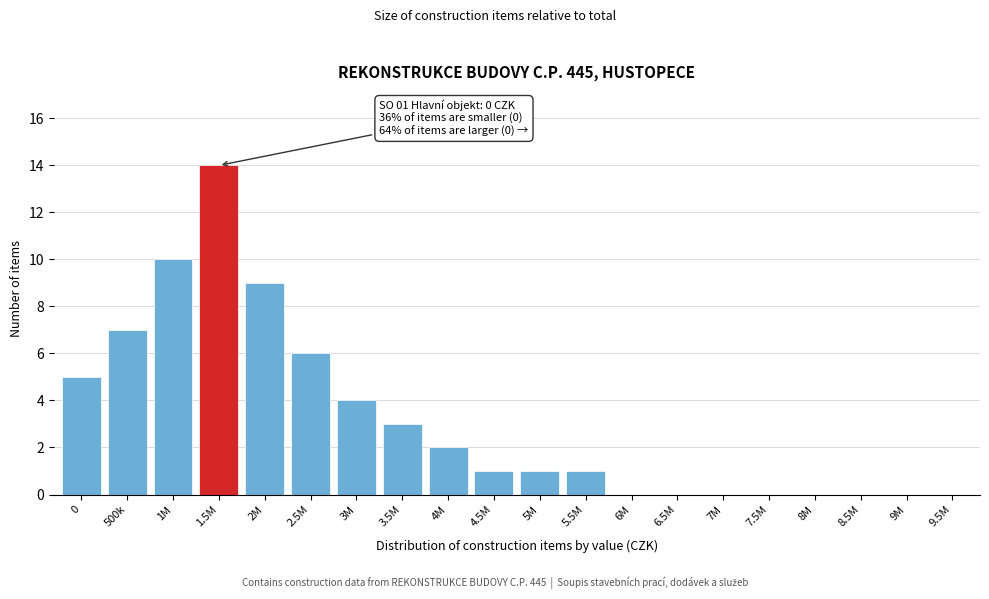

Reading left to right, transcribe all the data shown in this chart.

0=5	500k=7	1M=10	1.5M=14	2M=9	2.5M=6	3M=4	3.5M=3	4M=2	4.5M=1	5M=1	5.5M=1	6M=0	6.5M=0	7M=0	7.5M=0	8M=0	8.5M=0	9M=0	9.5M=0